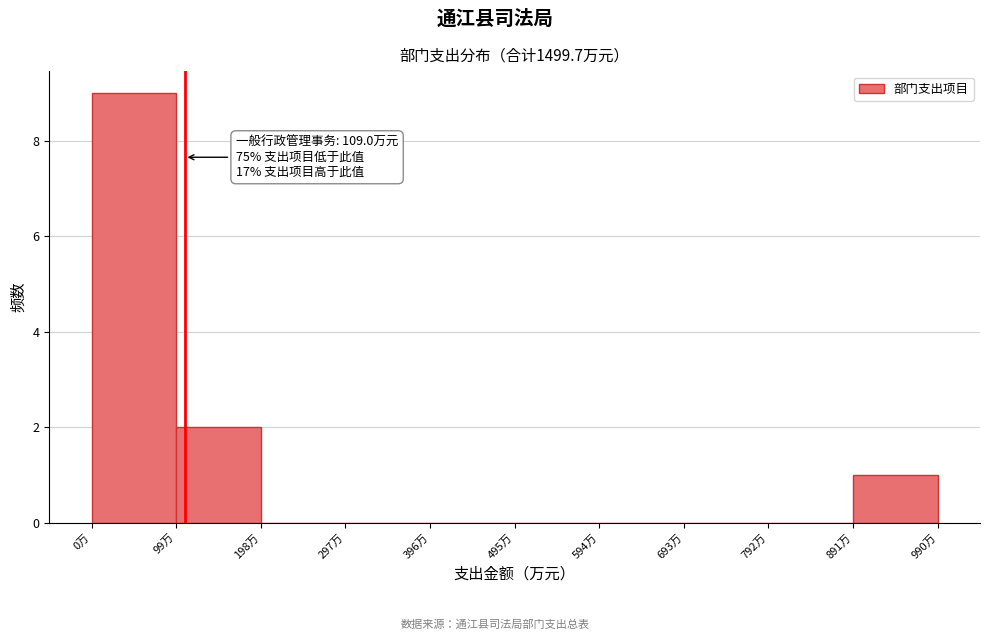

Which range on the x-axis has the tallest bar?

0 to 100